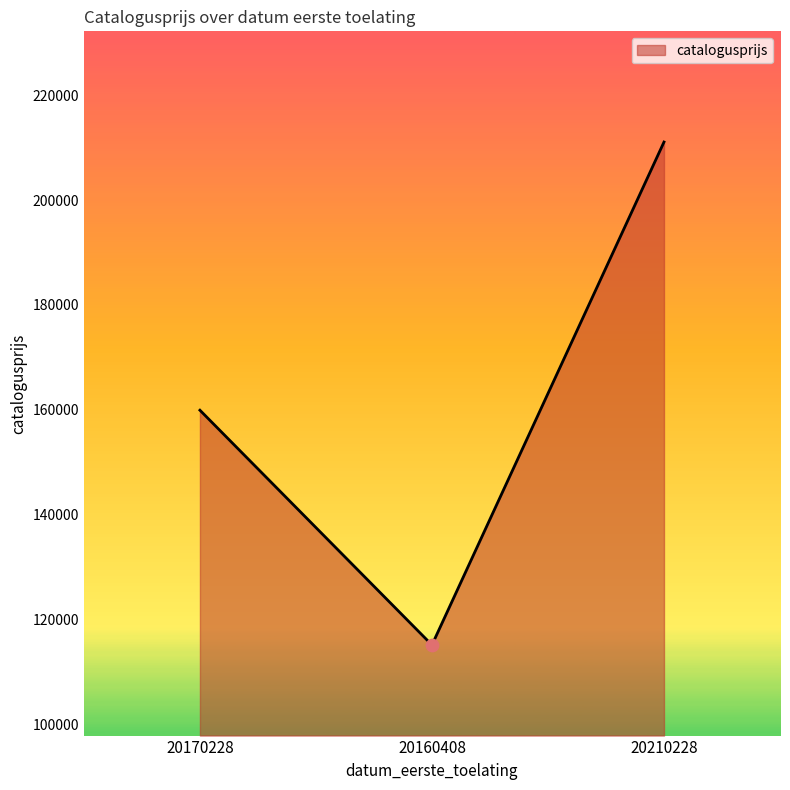

What is the change in value from 20160408 to 20210228?

+95884